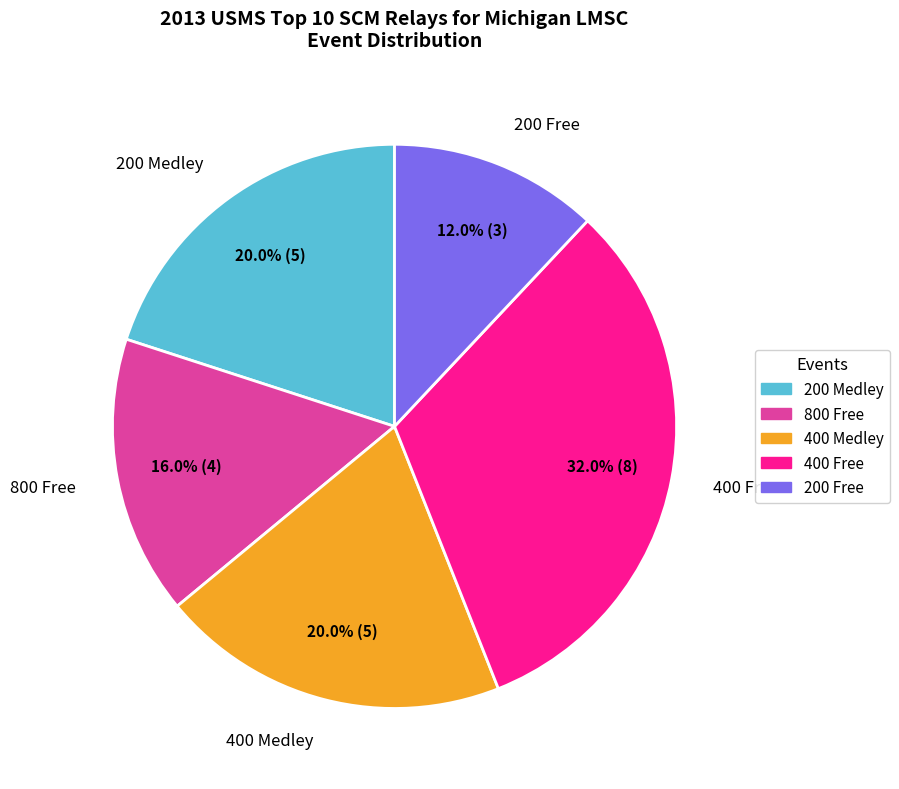

Which slice is the largest?

400 Free